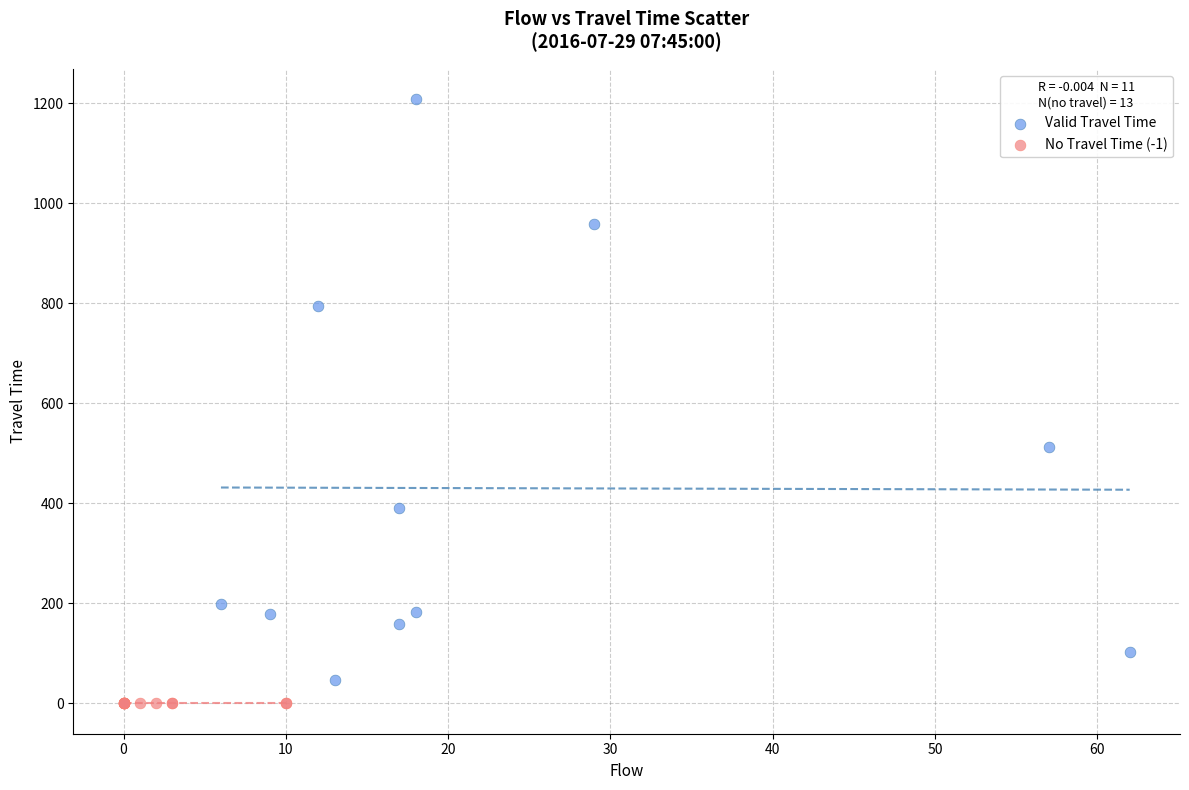

Which series reaches the maximum Y coordinate?

Valid Travel Time